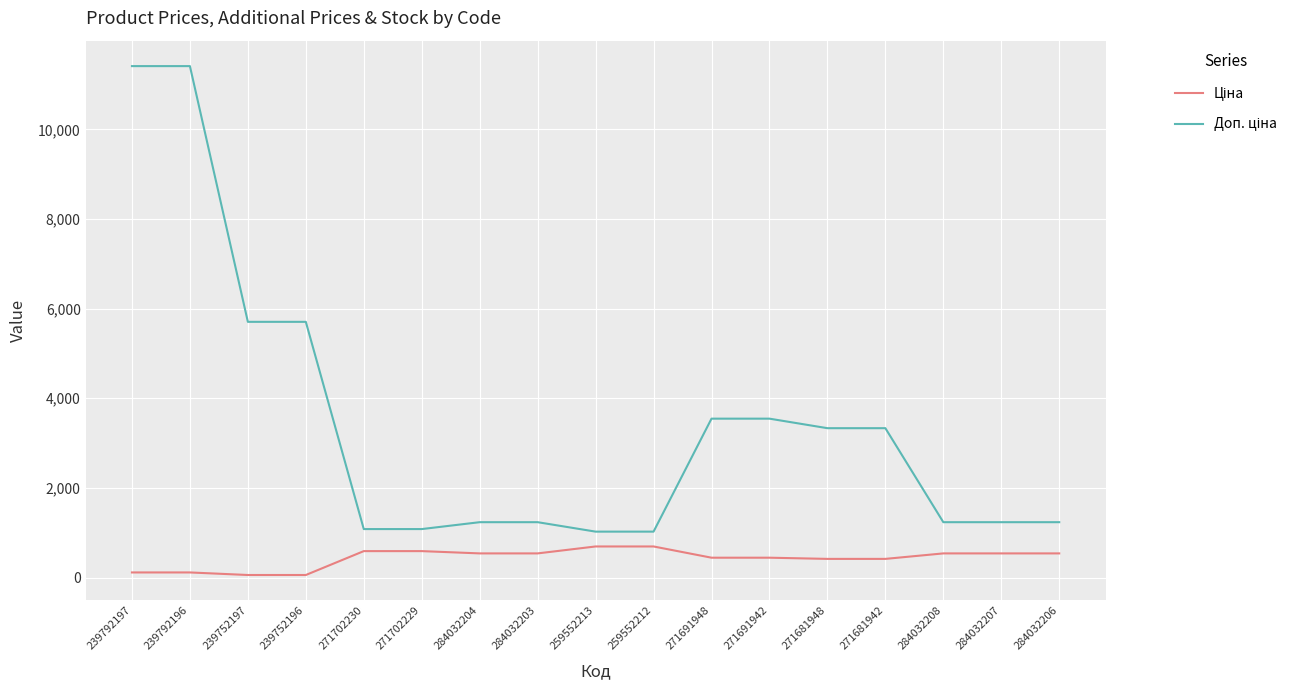

What is the difference between the highest and lowest values at 271681942?

2915.9